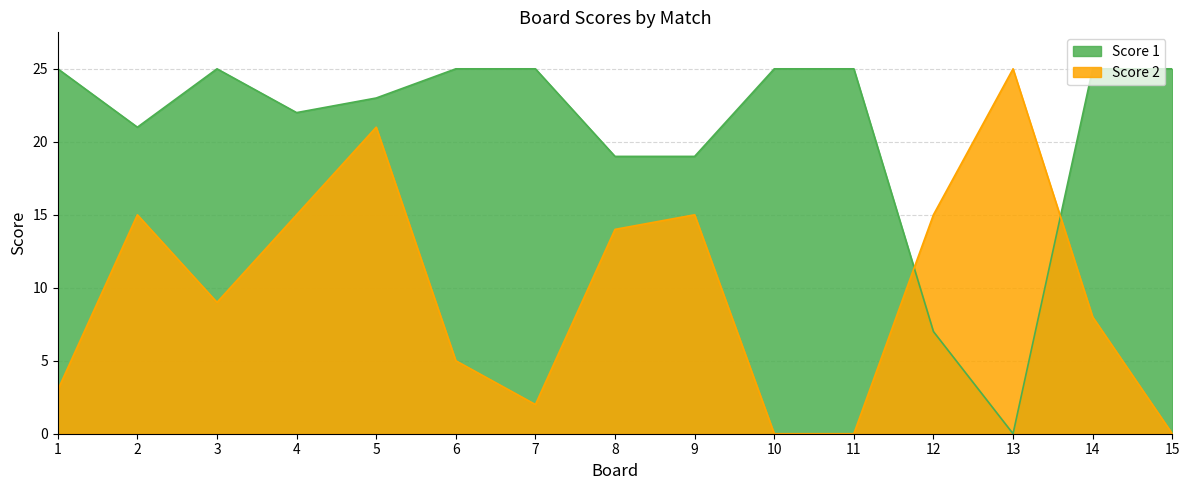

Rank the categories by Score 1 value from highest to lowest.

1, 3, 6, 7, 10, 11, 14, 15, 5, 4, 2, 8, 9, 12, 13